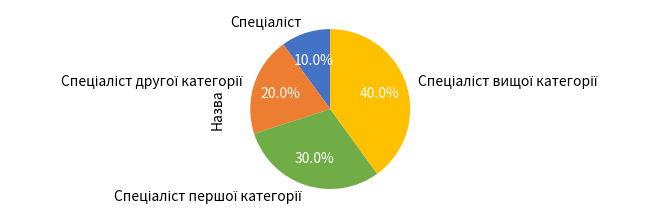

How many slices are in this pie chart?

4